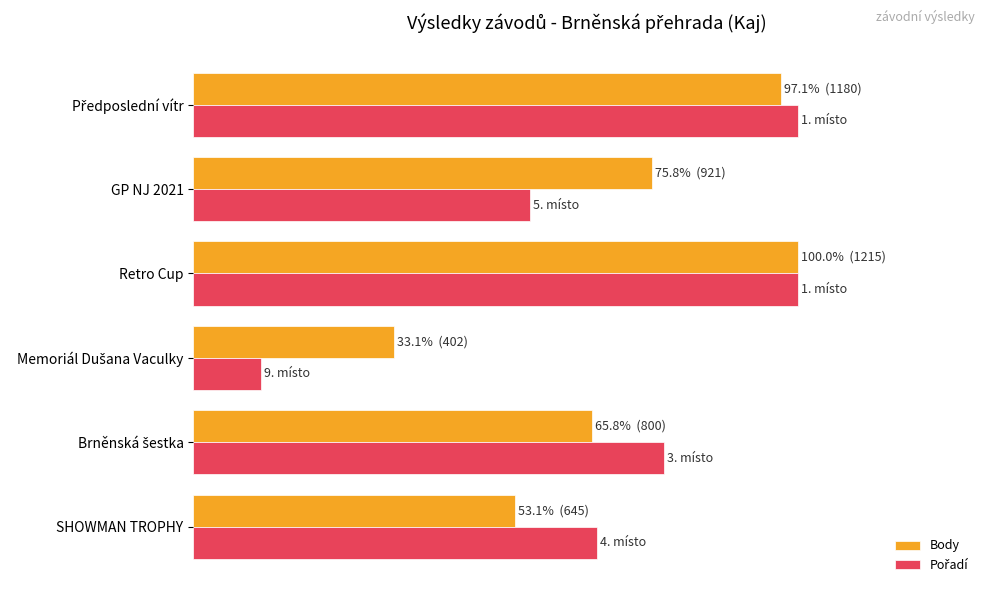

Count the number of categories in the chart.

6